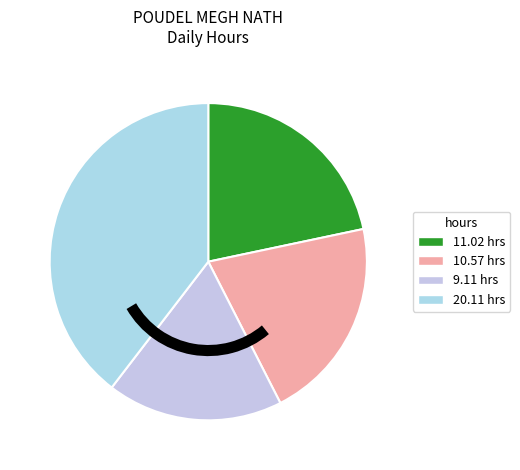

Rank the categories by value from lowest to highest.

9.11, 10.57, 11.02, 20.11